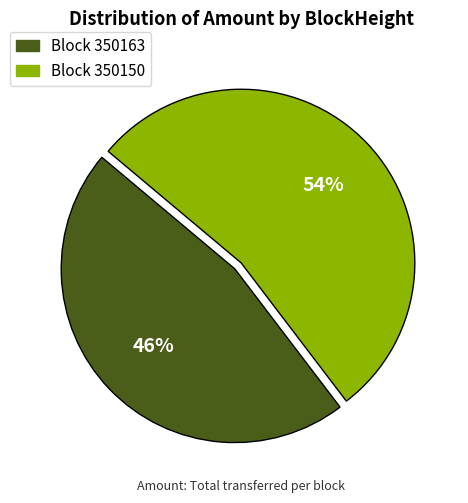

What is the largest slice in the pie chart?

Block 350150